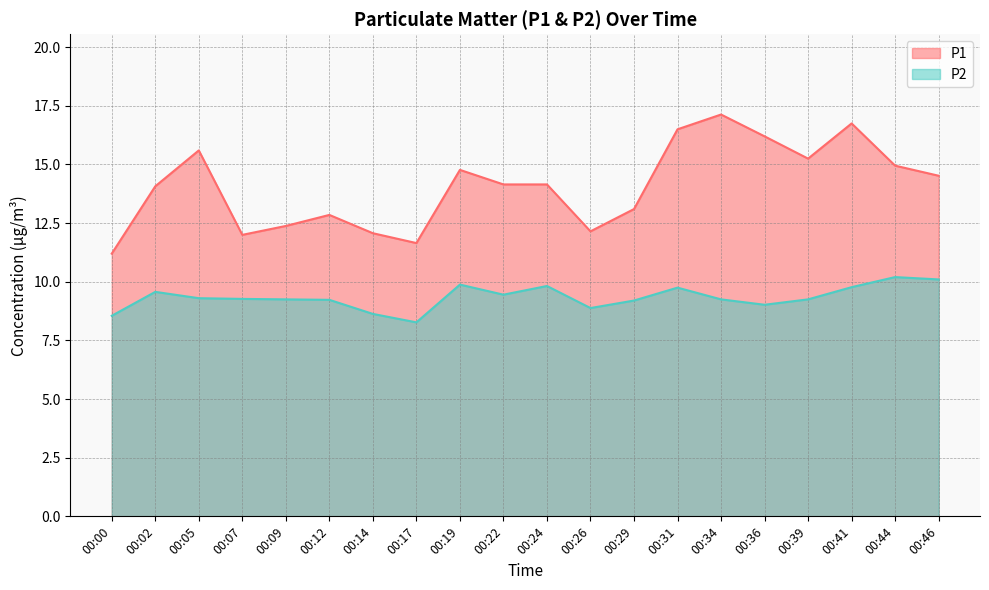

At which category is the sum across all series the highest?

00:41